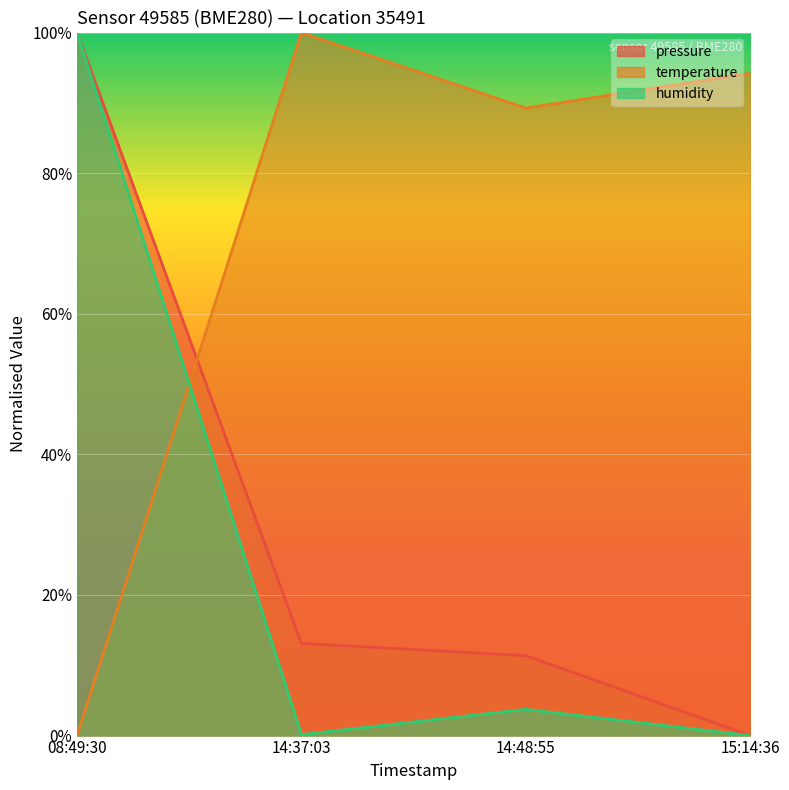

In temperature, how many points are lower than both neighbors (excluding endpoints)?

1